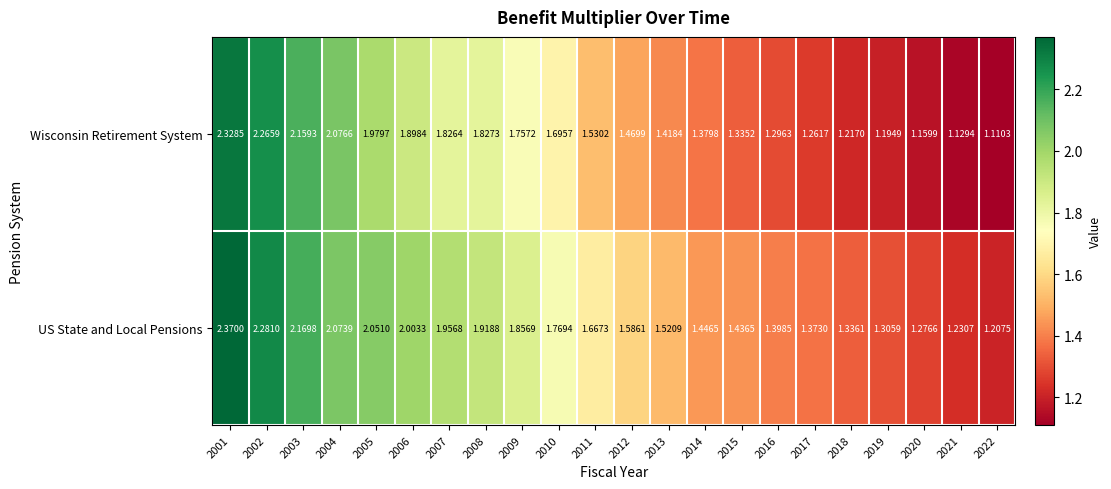

Which series has the largest range (max minus min)?

Wisconsin Retirement System